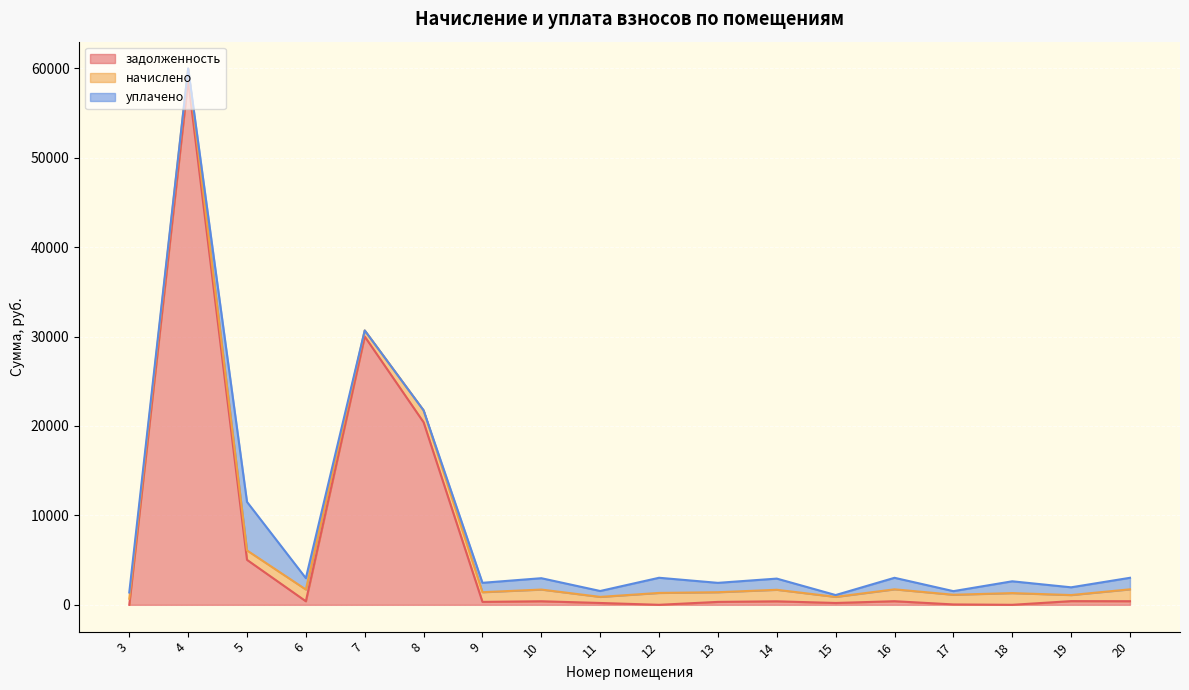

What is the difference between the maximum and minimum values in the уплачено series?

5427.1